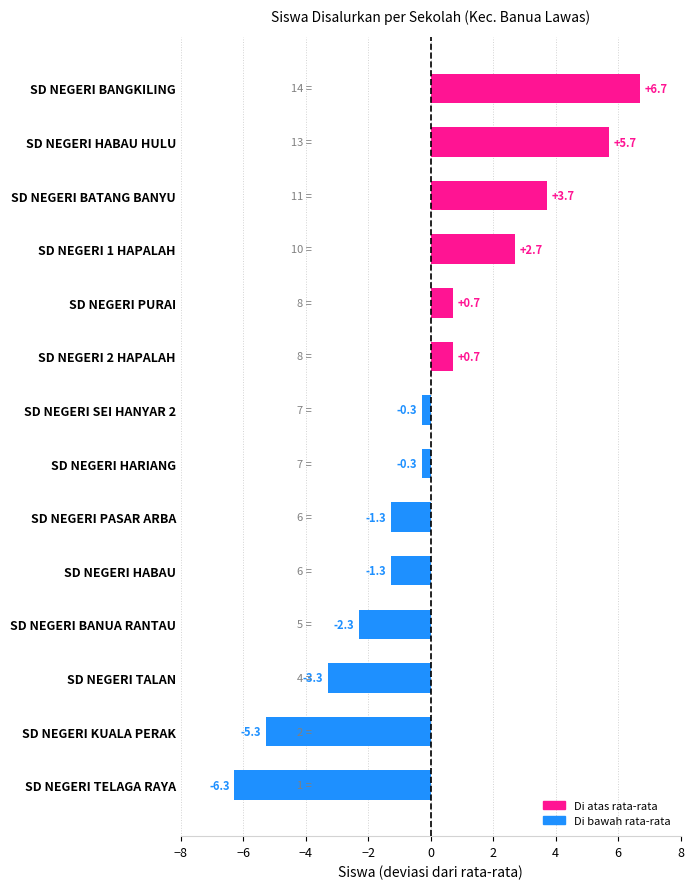

Is it true that the value at SD NEGERI TALAN is -3.3?

True